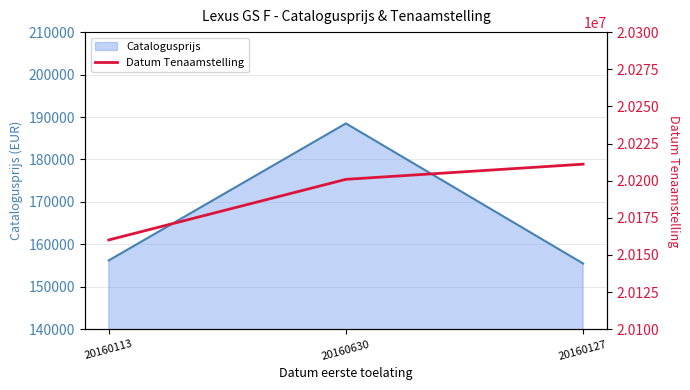

What is the lowest value of the Catalogusprijs series?

155494